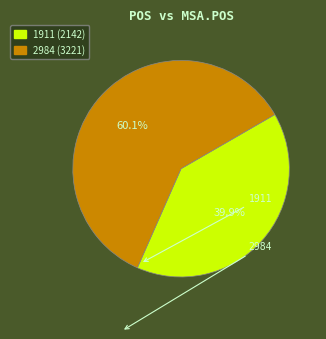

Rank the categories by value from highest to lowest.

2984, 1911